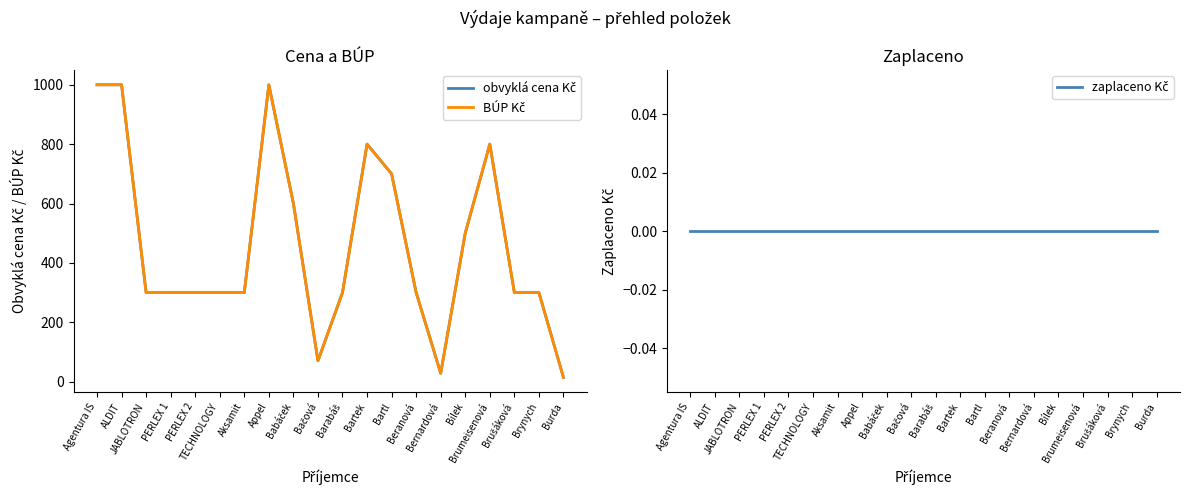

What is the label of the 19th point from the left?

Brynych